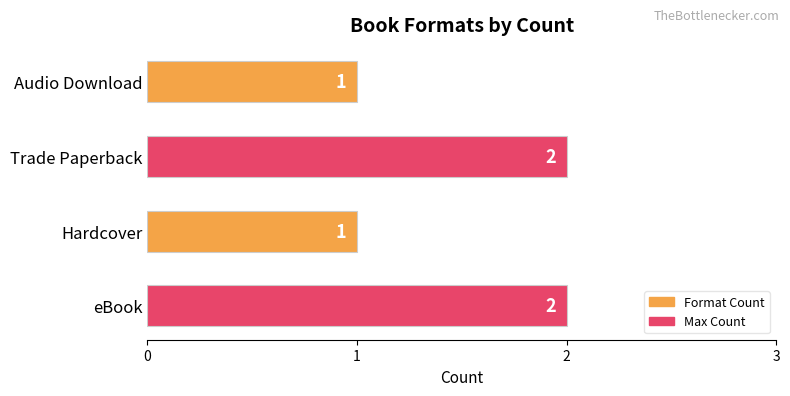

How many values are between 1 and 2?

4